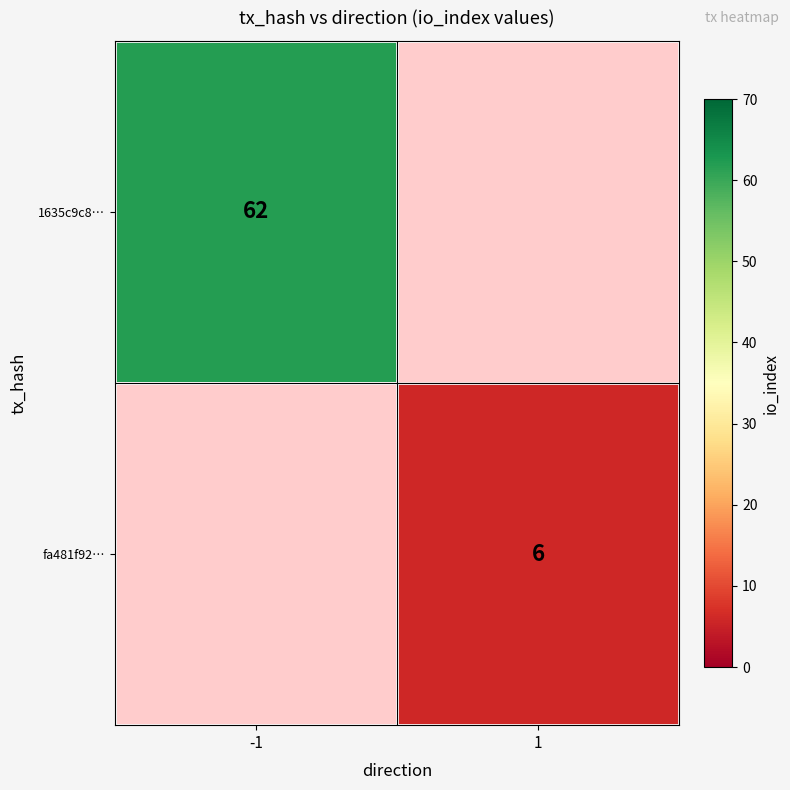

At how many categories does at least one series exceed 26?

1